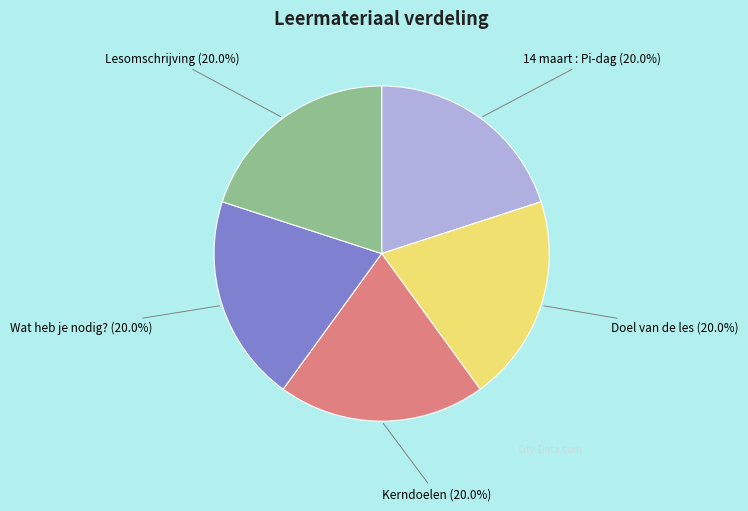

Approximately how many times larger is the value at Doel van de les compared to Kerndoelen?

1.0